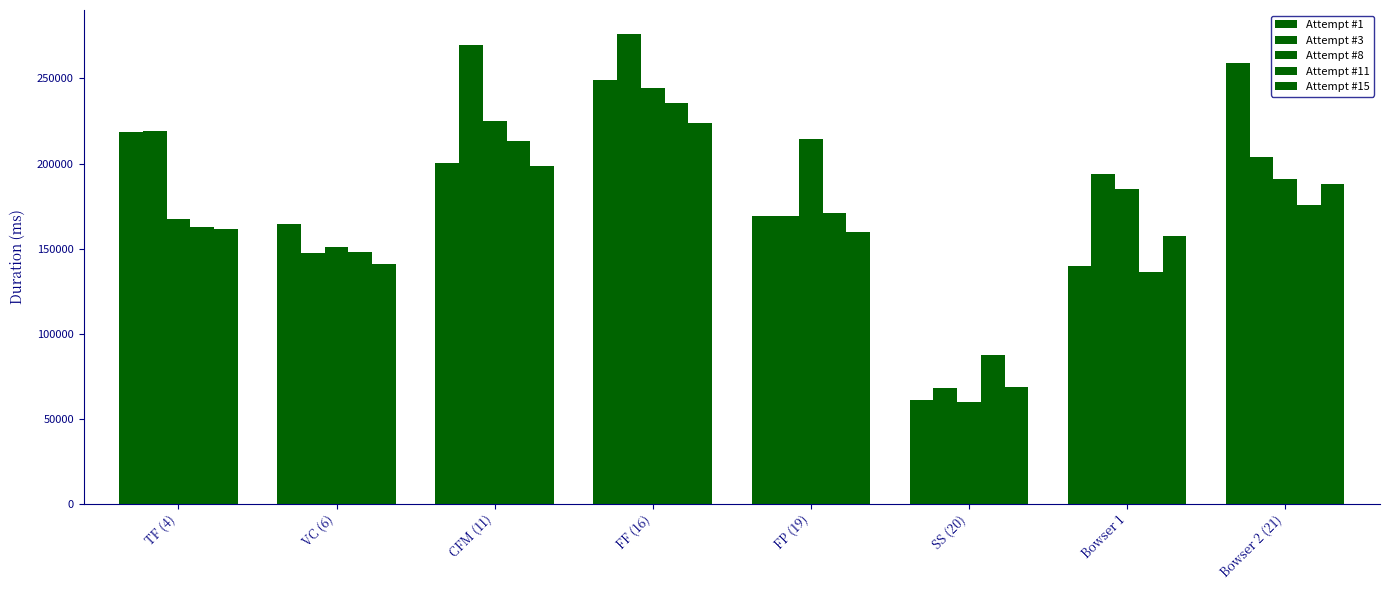

At which label does Attempt #8 first exceed 190836?

CFM (11)